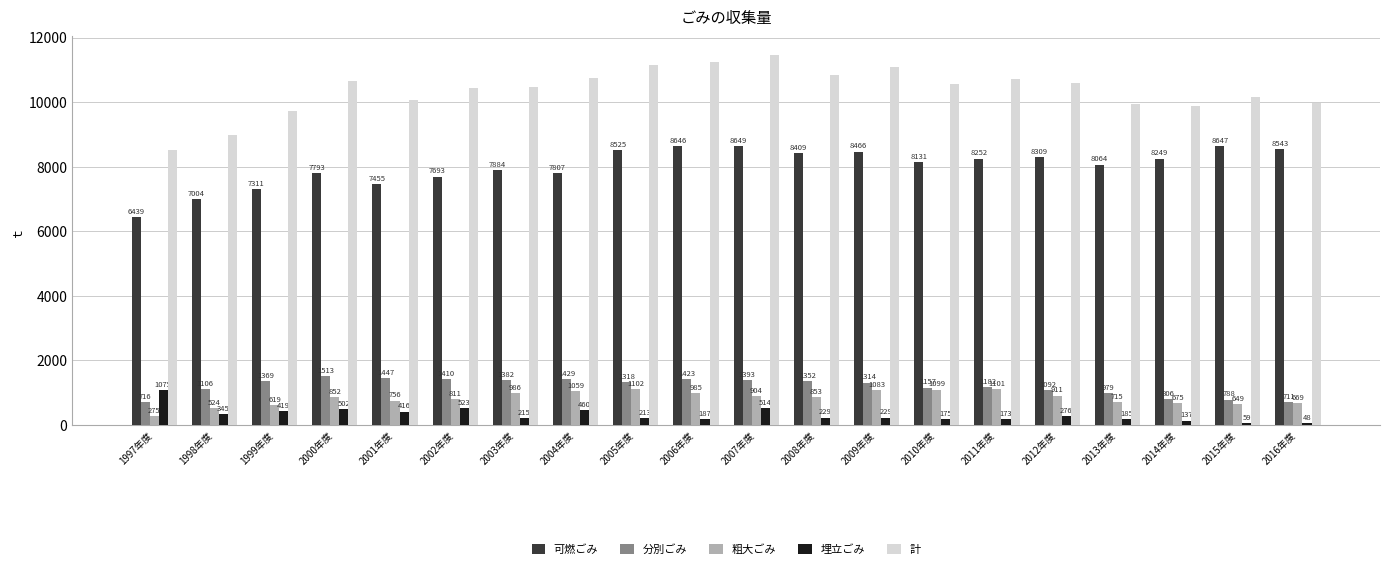

What is the minimum value for 分別ごみ?

711